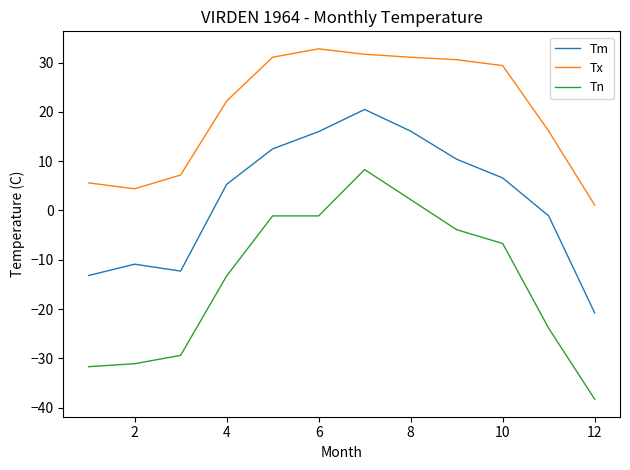

What is the greatest value displayed?

32.8